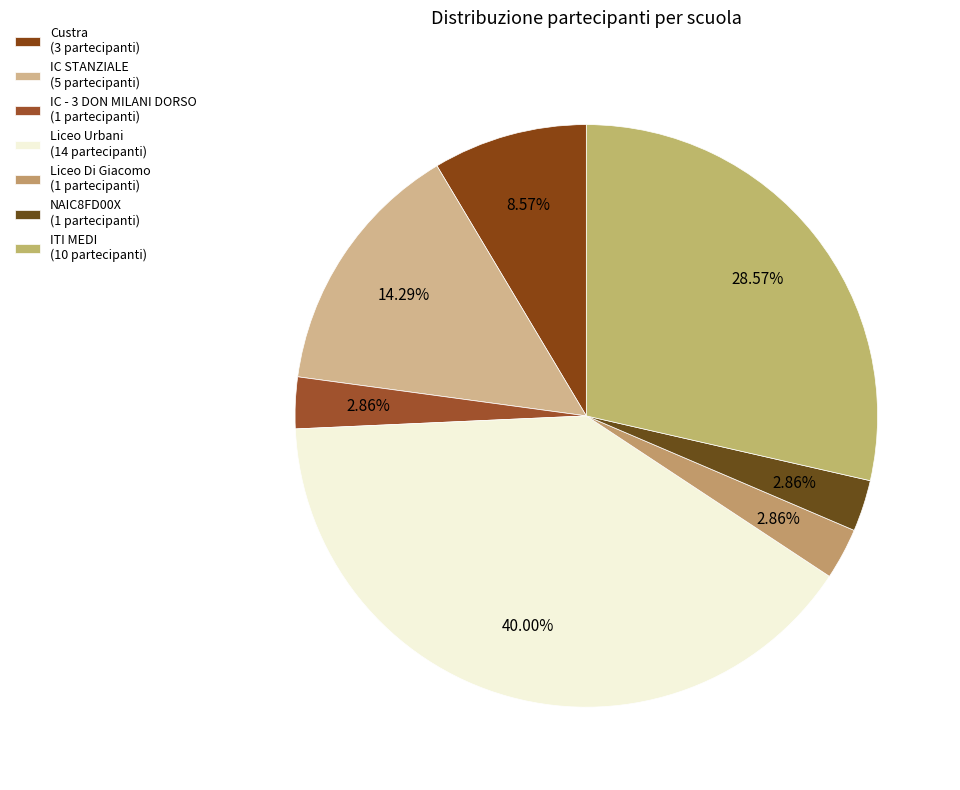

How many segments does this pie chart have?

7